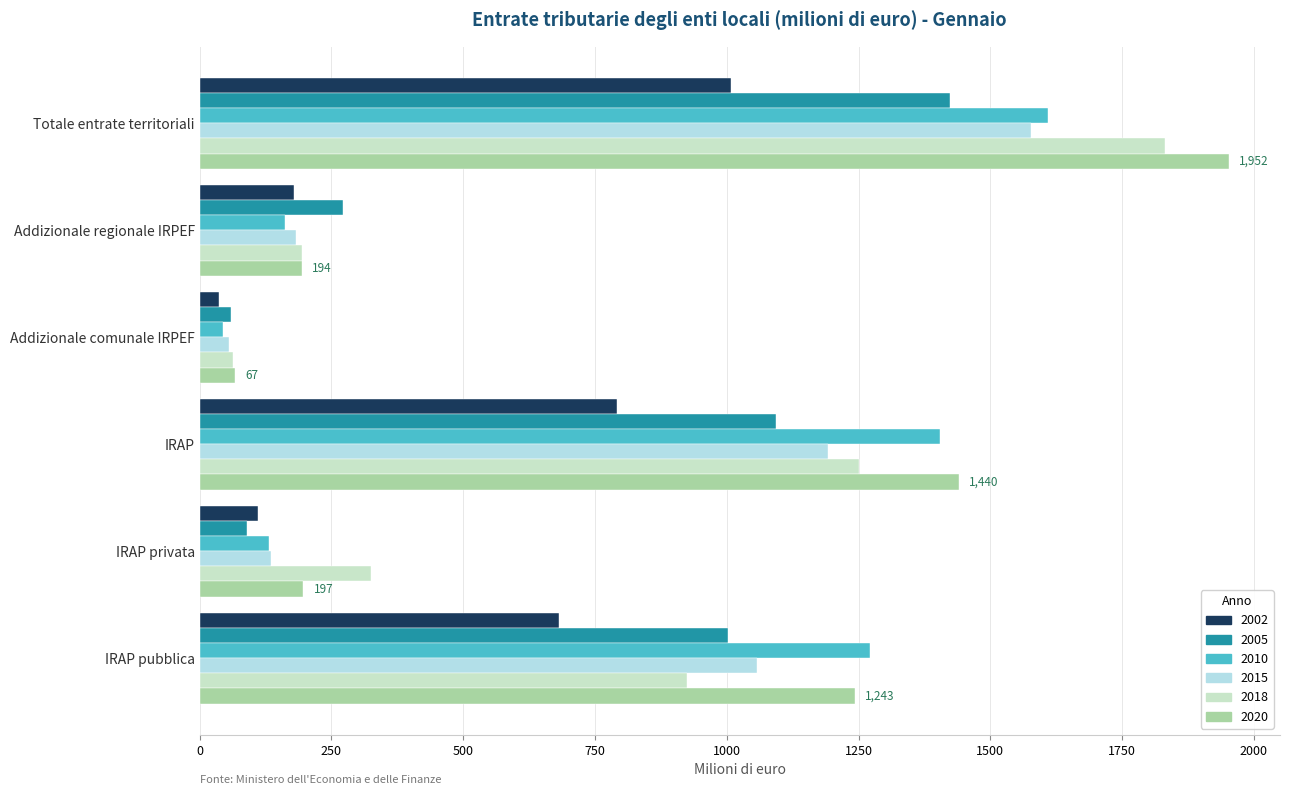

The 2020 series shows 194 at Addizionale regionale IRPEF. True or false?

True